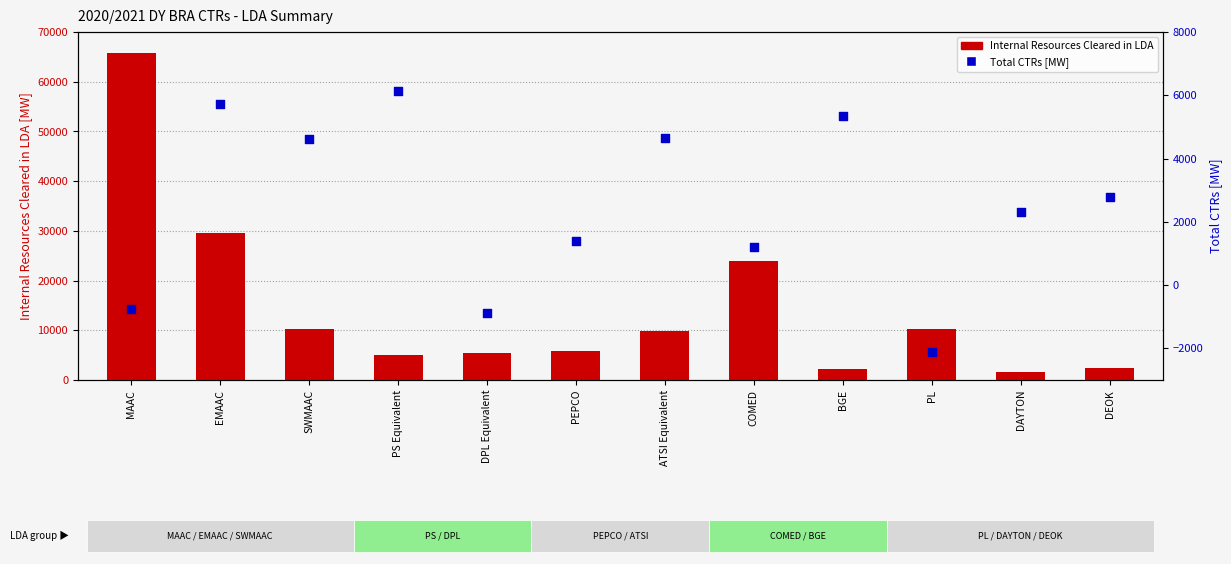

Which series contains the lowest Y value?

Total CTRs [MW]